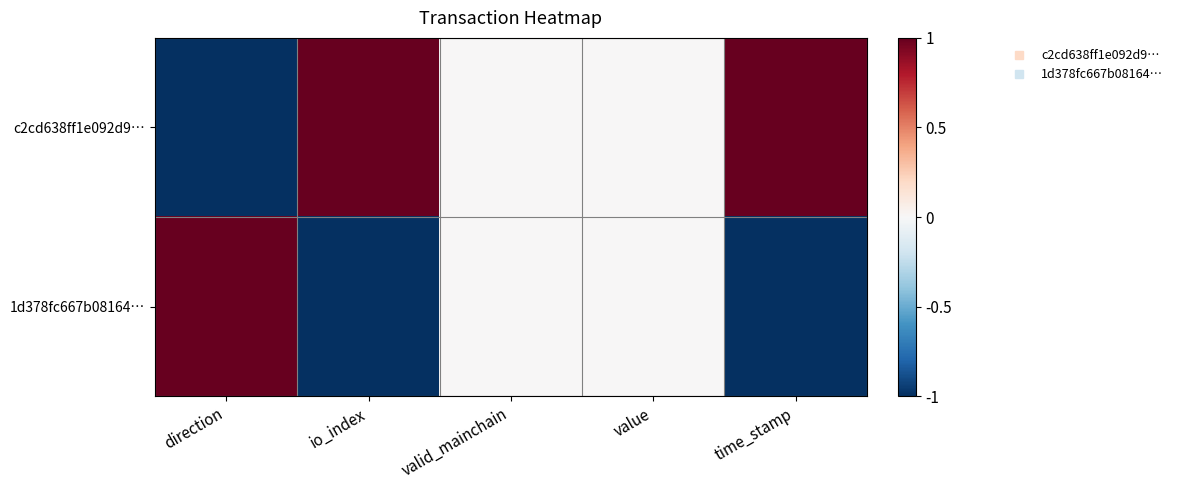

Rank the series by their maximum value, from highest to lowest.

c2cd638ff1e092d9…, 1d378fc667b08164…